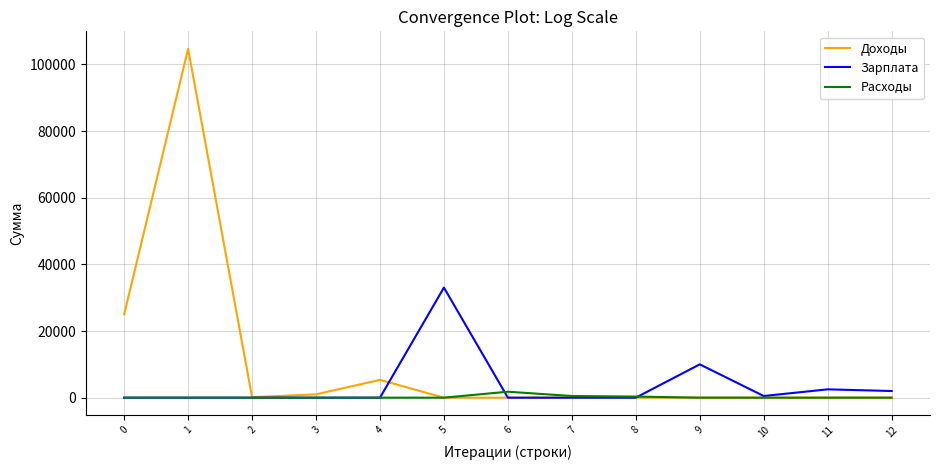

True or false: Доходы has more than 1 interior local peaks.

True